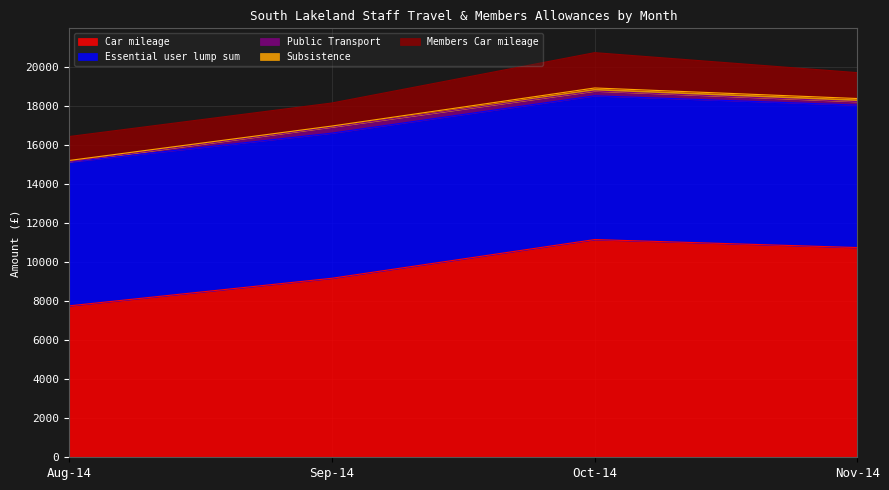

Which label corresponds to the smallest value in the chart?

Aug-14